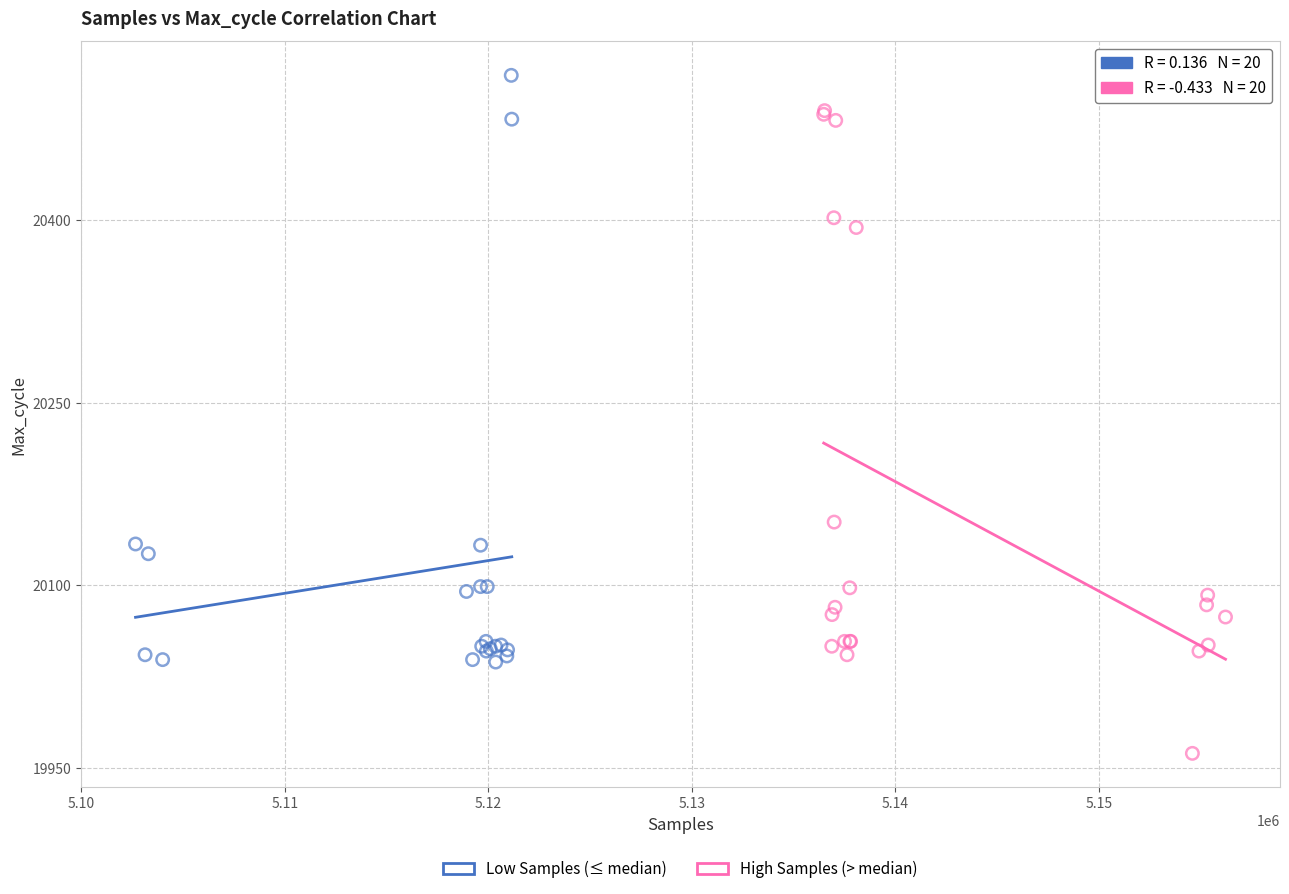

Which series reaches the maximum Y coordinate?

Low Samples (≤ median)